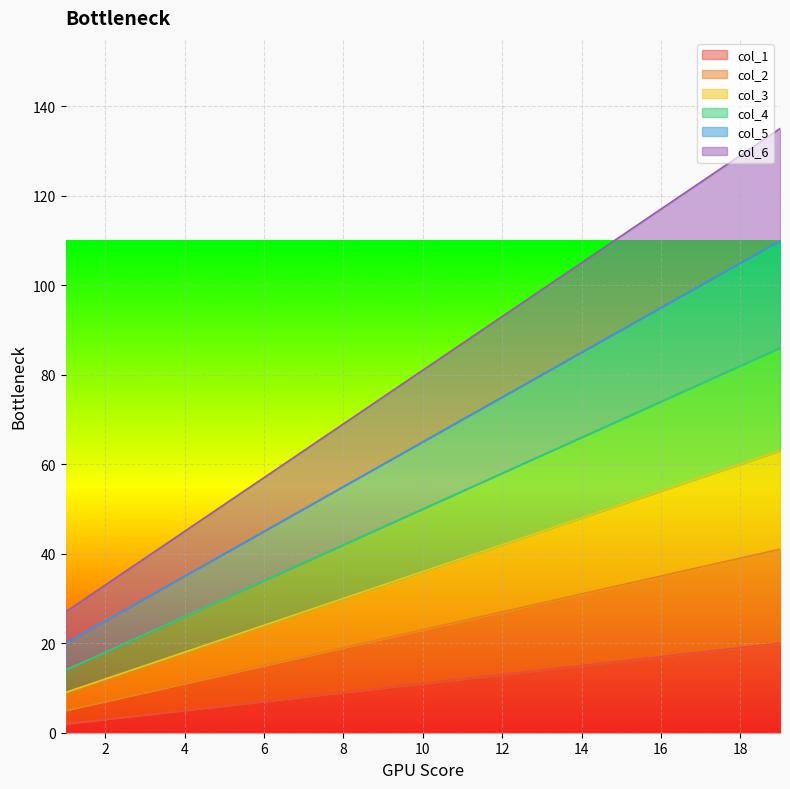

What is the sum of the col_1 values at 10 and 7?

19